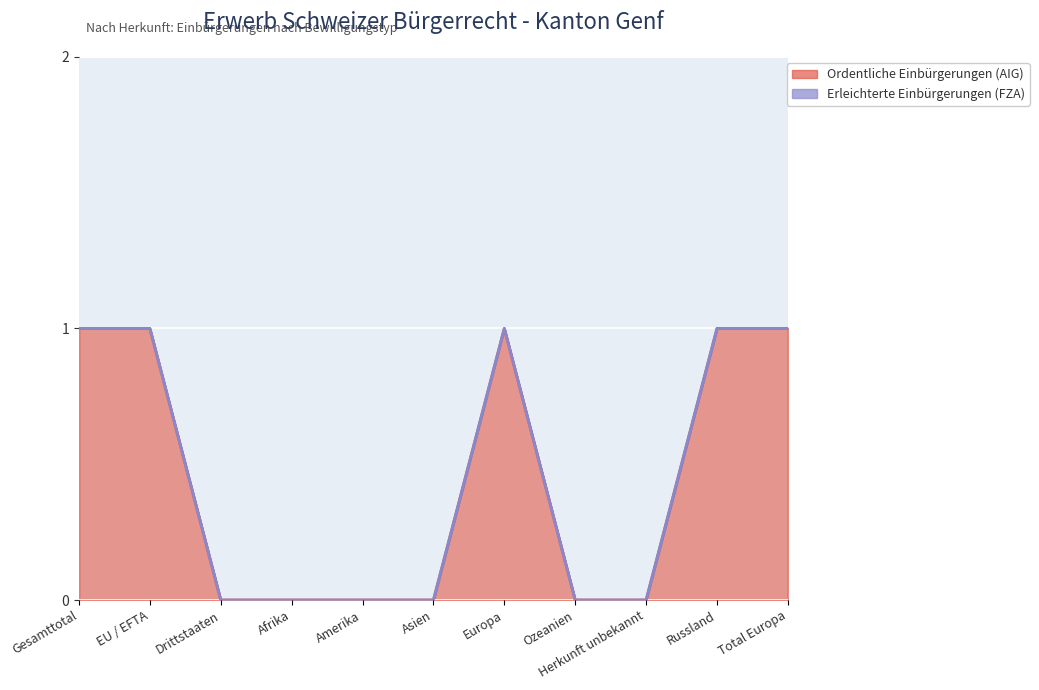

What is the difference between the values at Total Europa and Afrika?

1